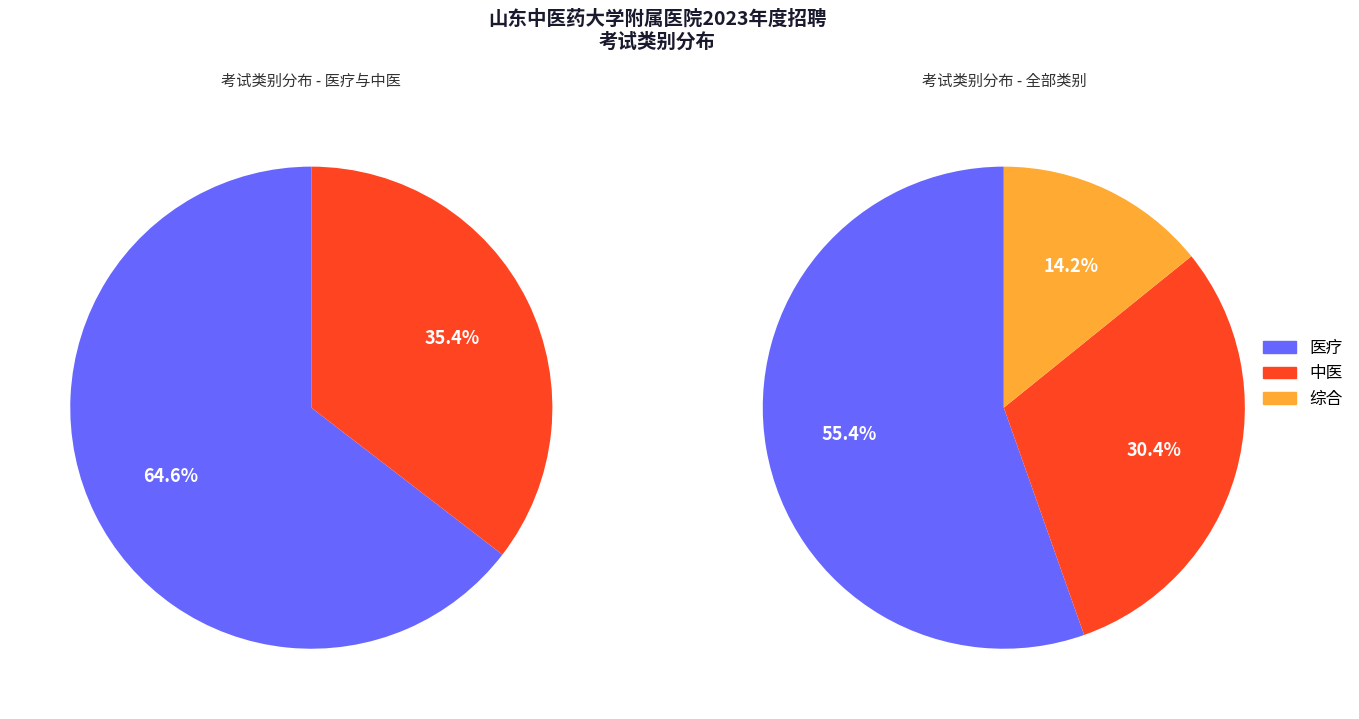

True or false: 医疗 accounts for 61% of the total.

False